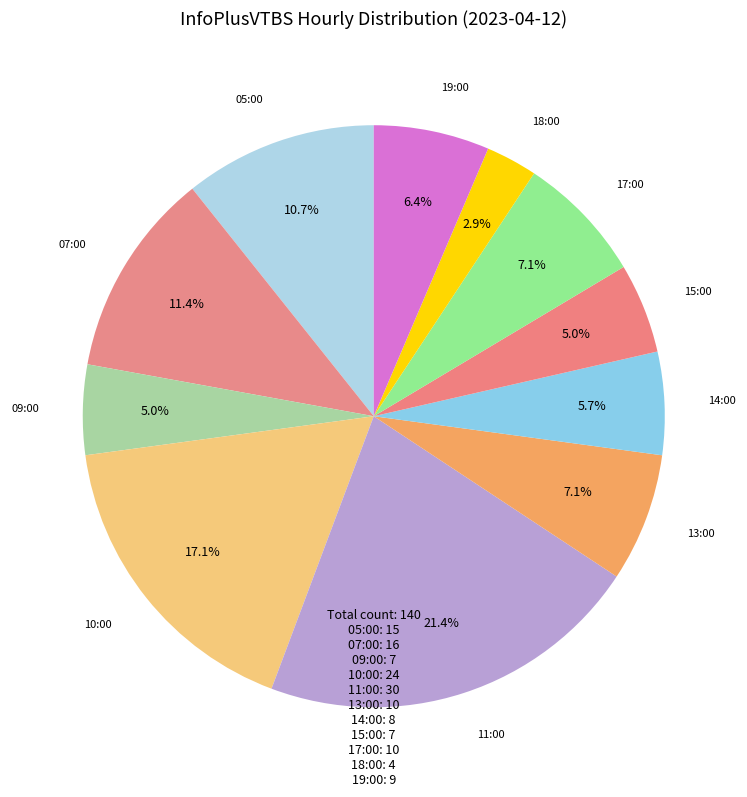

Does 10:00 account for over 50% of the chart?

No